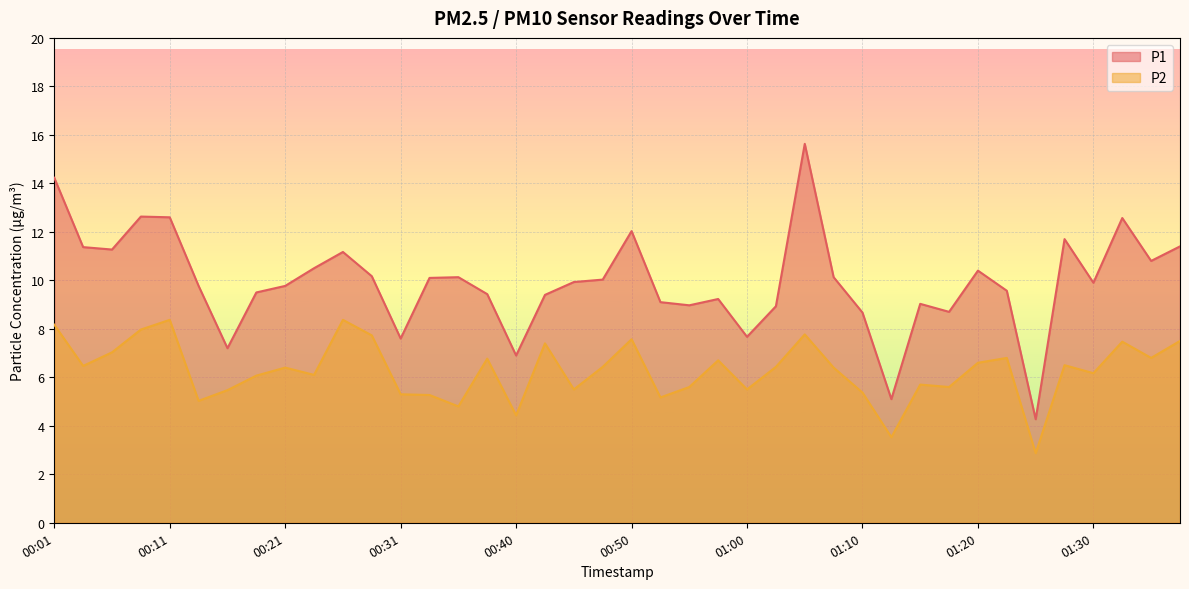

Which series changed the most between 00:28 and 00:40?

P2